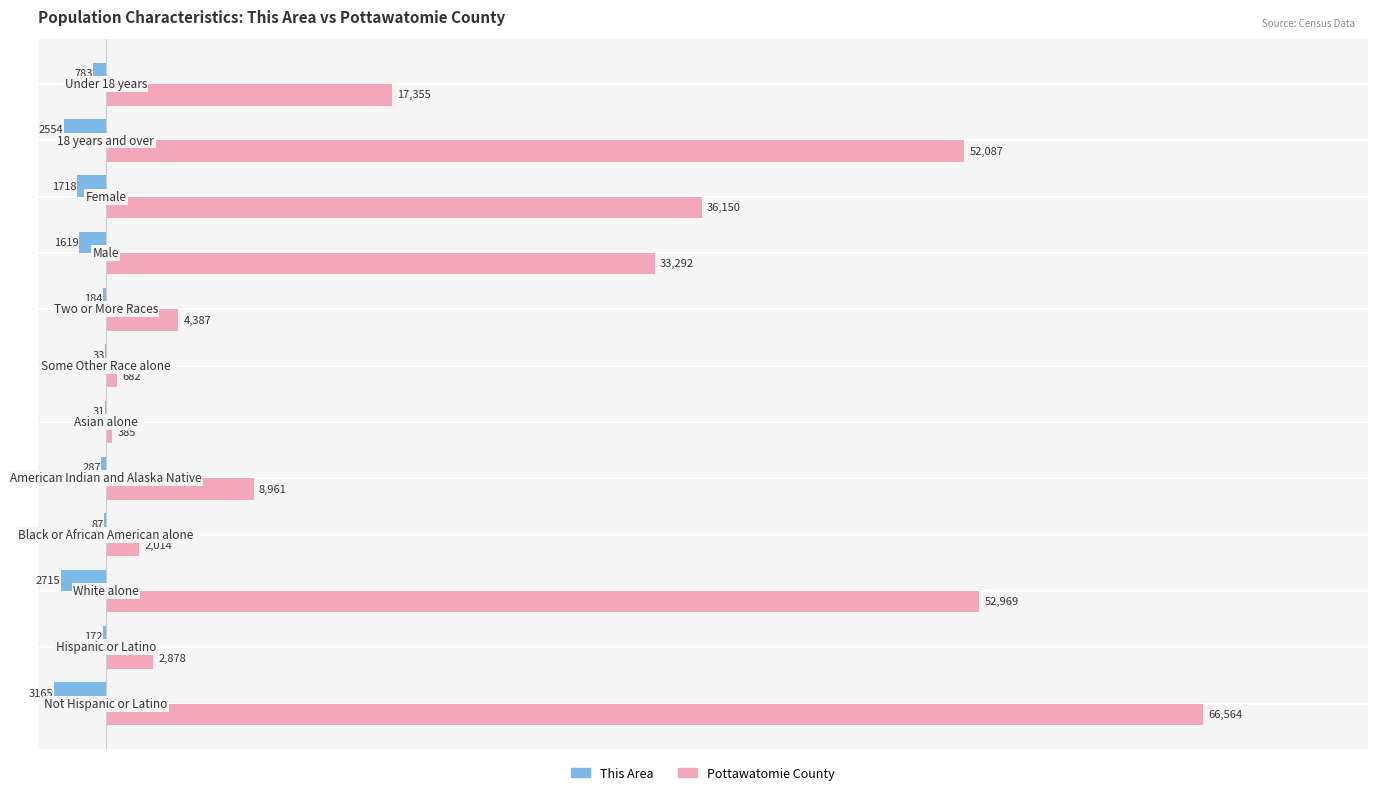

What is the maximum value shown in the chart?

66564